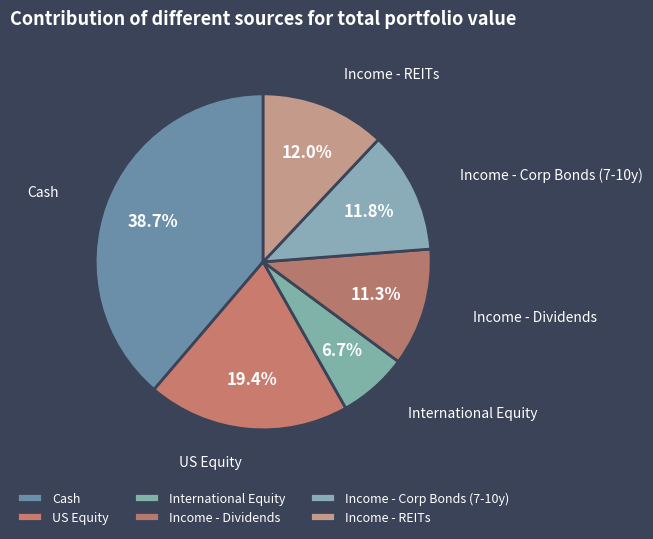

How many slices are in this pie chart?

6